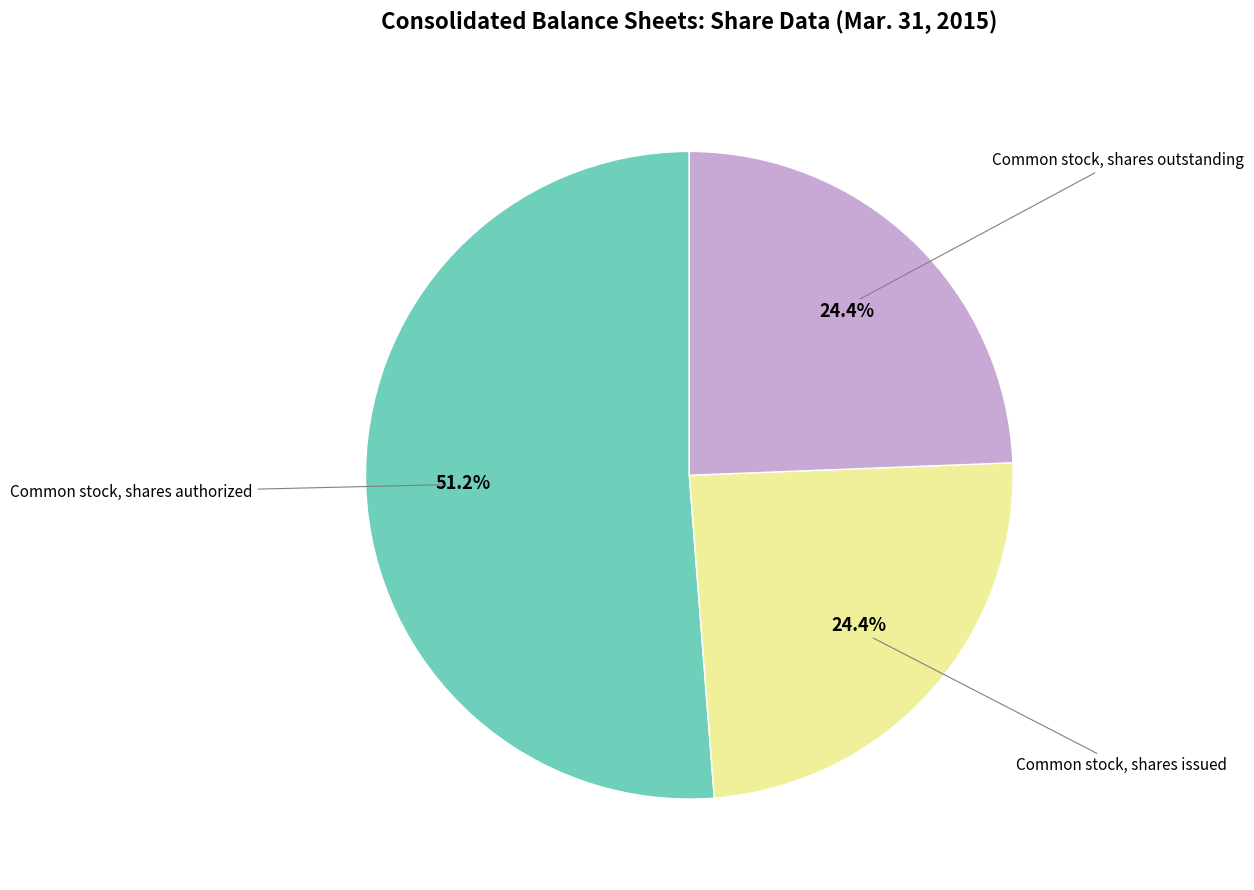

Is there any slice that represents more than half of the pie?

Yes